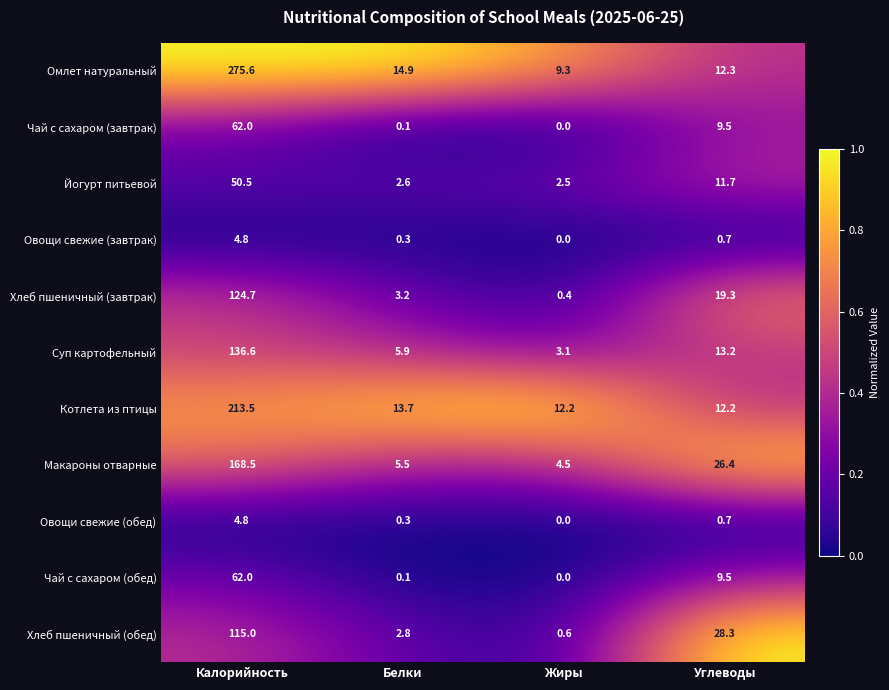

Which series has the widest spread of values?

Омлет натуральный